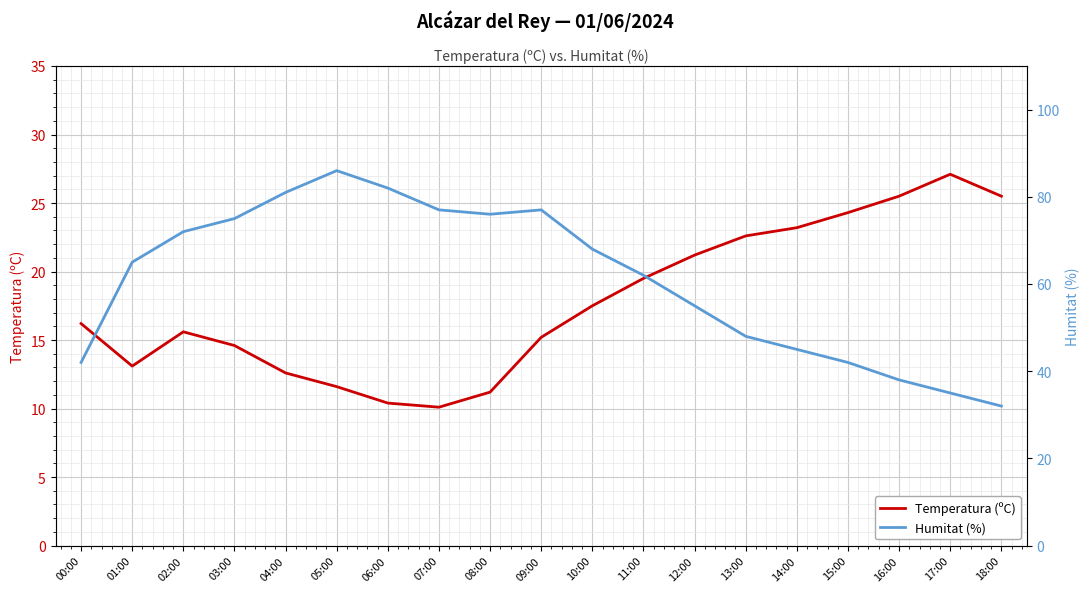

List the series in order of their peak value, highest first.

Humitat (%), Temperatura (ºC)